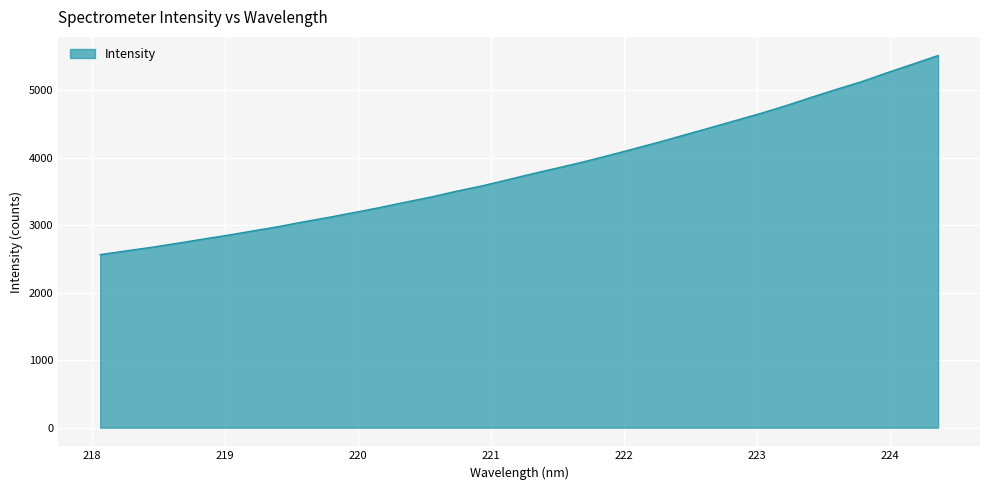

What is the average value?

3830.7